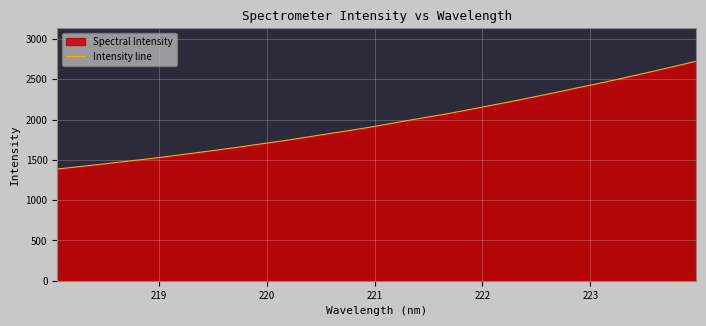

What is the greatest value displayed?

2723.8